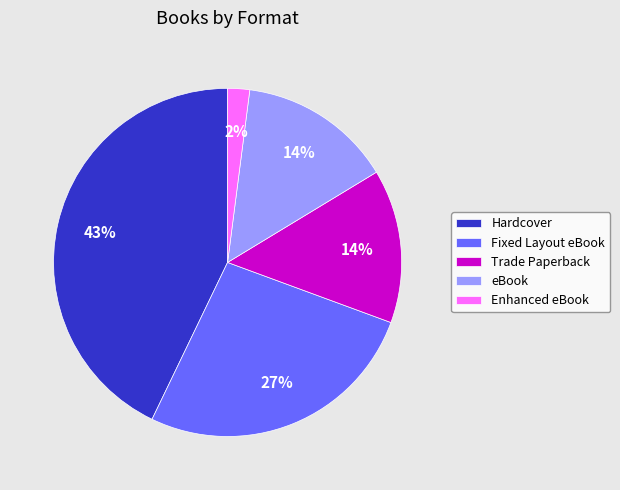

To the nearest percent, what is the average slice percentage?

20%